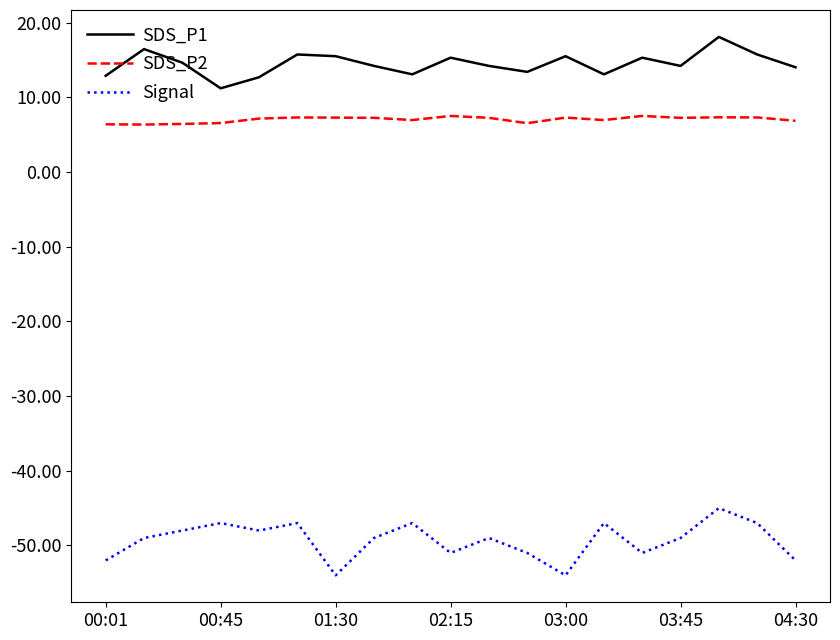

Which series has the largest total across all categories?

SDS_P1